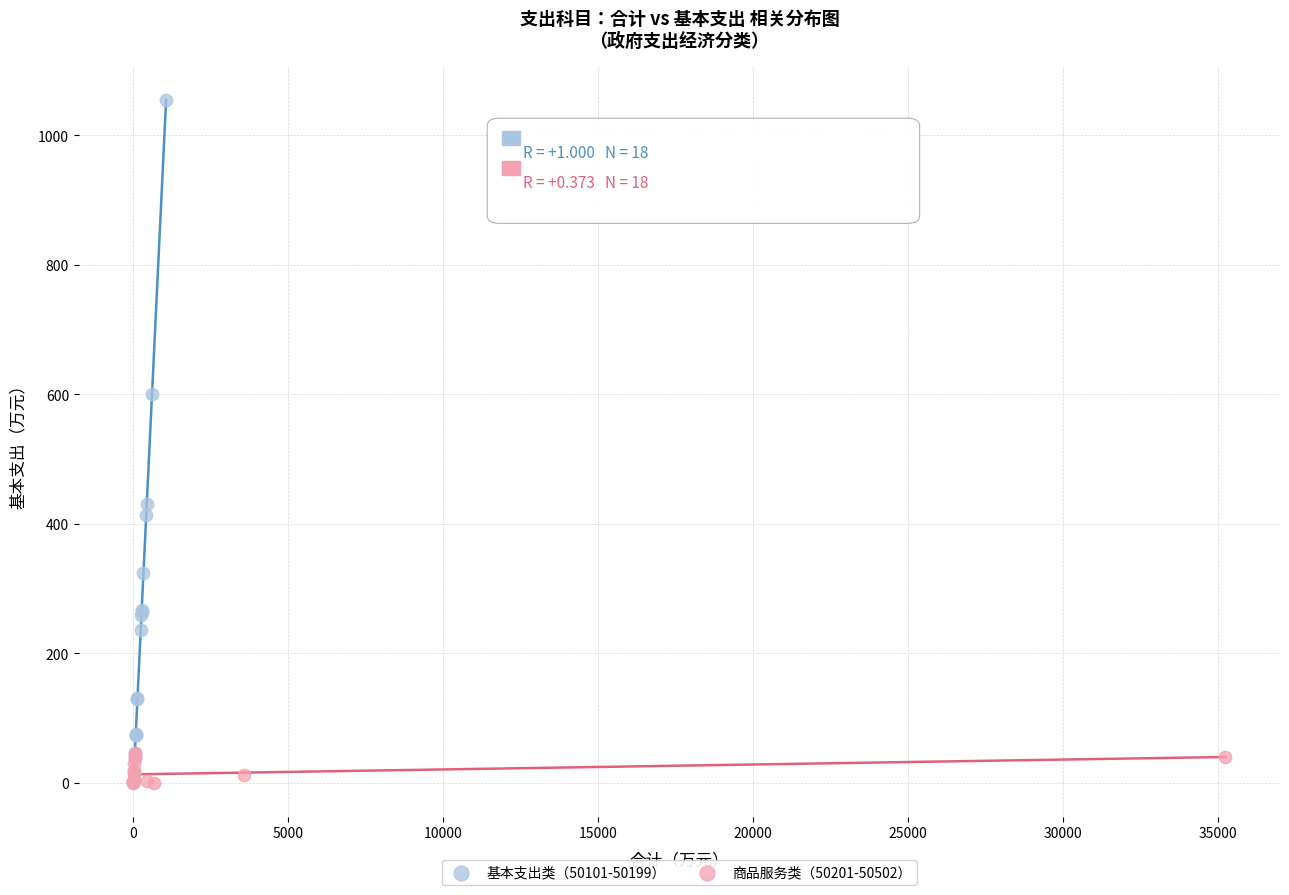

What are all the series names shown in the legend?

基本支出类（50101-50199）, 商品服务类（50201-50502）